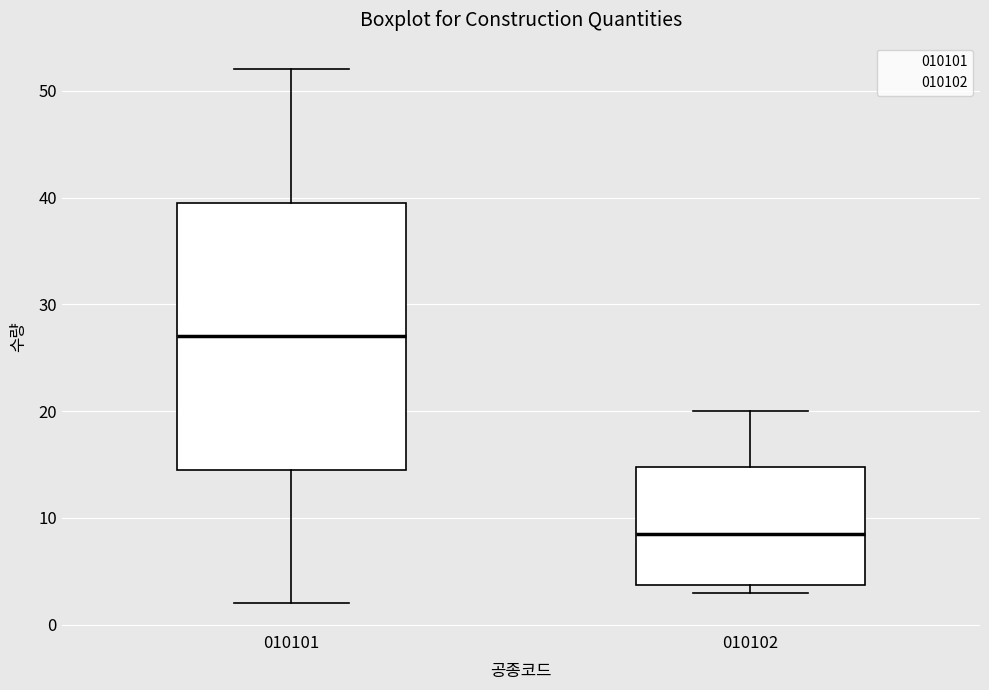

Reading left to right, read every box against the y-axis: the position of its median line, the range the box covers, and the ends of its whiskers. The values are not printed on the chart, so give them approximately, as read against the axis.

010101: median 27, box 15 to 40, whiskers 2 to 52
010102: median 9, box 4 to 15, whiskers 3 to 20